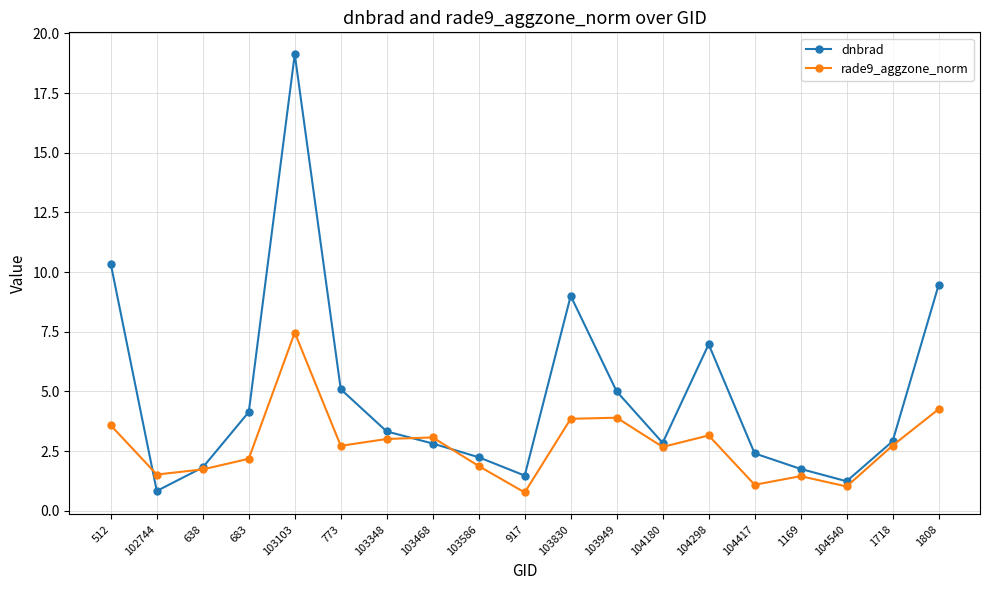

At which category is the sum across all series the highest?

103103